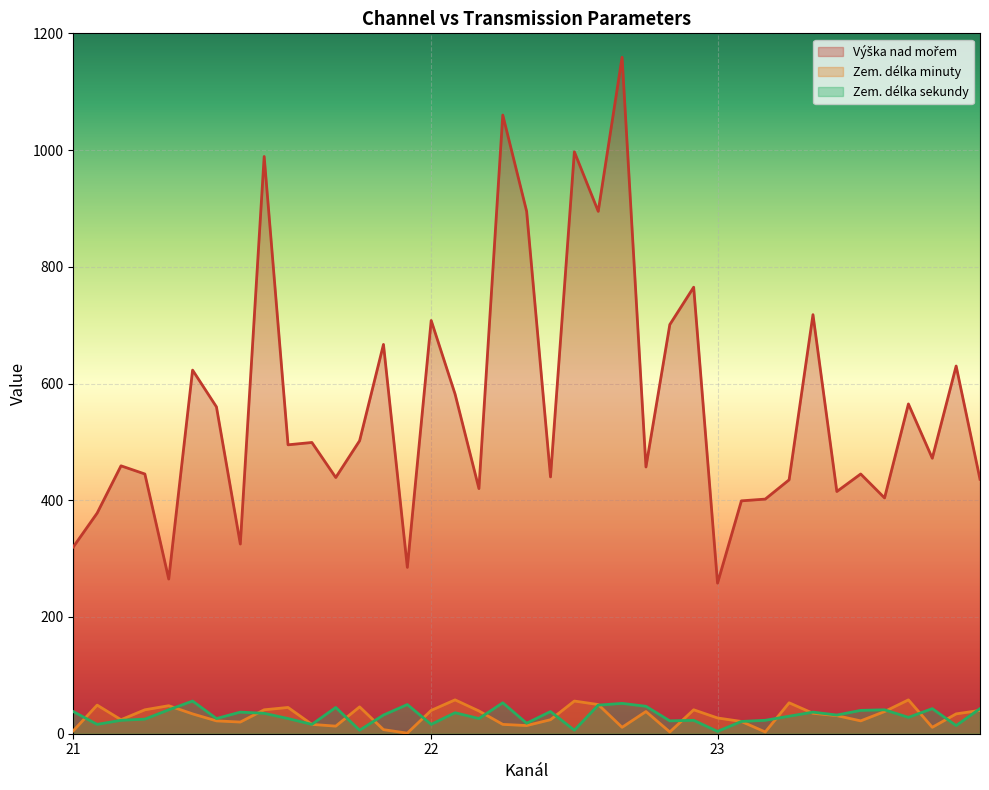

What is the total value across all series at 21?

363